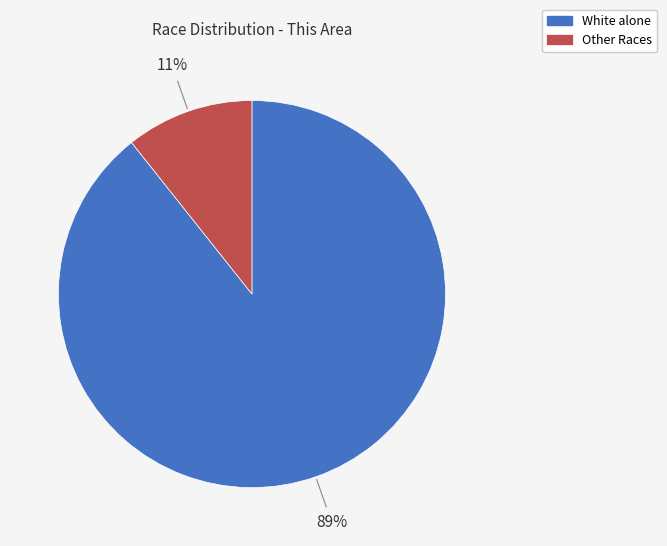

Is there any slice that represents more than half of the pie?

Yes